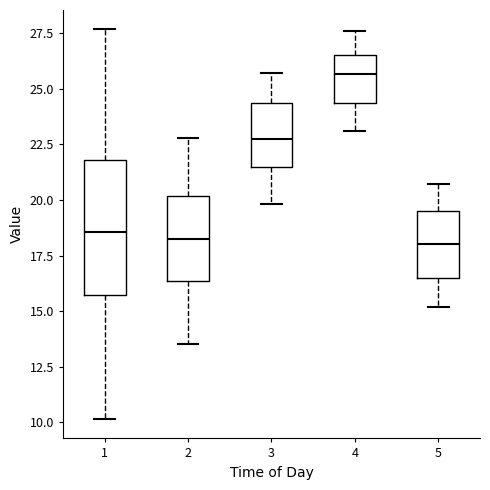

Reading left to right, transcribe this box plot: for each box, give where its median line is, the range the box spans, and where its two whiskers end, as read against the y-axis. The values are not printed on the chart, so give them approximately, as read against the axis.

1: median 18.5, box 15.5 to 22.0, whiskers 10.0 to 27.5
2: median 18.5, box 16.5 to 20.0, whiskers 13.5 to 23.0
3: median 23.0, box 21.5 to 24.5, whiskers 20.0 to 25.5
4: median 25.5, box 24.5 to 26.5, whiskers 23.0 to 27.5
5: median 18.0, box 16.5 to 19.5, whiskers 15.0 to 20.5